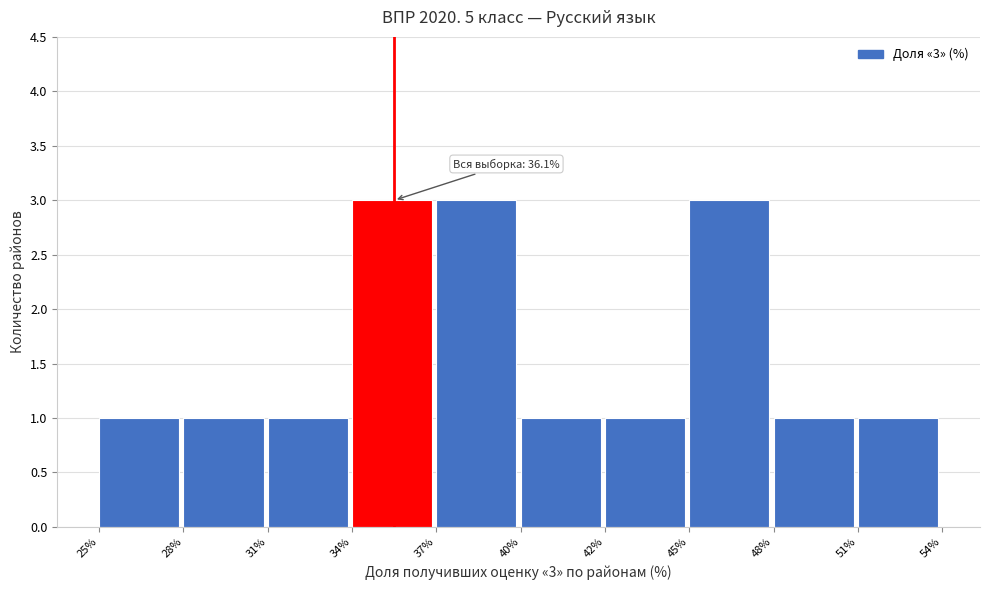

Reading left to right, transcribe all the data shown in this chart.

25%=1	28%=1	31%=1	34%=3	37%=3	40%=1	42%=1	45%=3	48%=1	51%=1